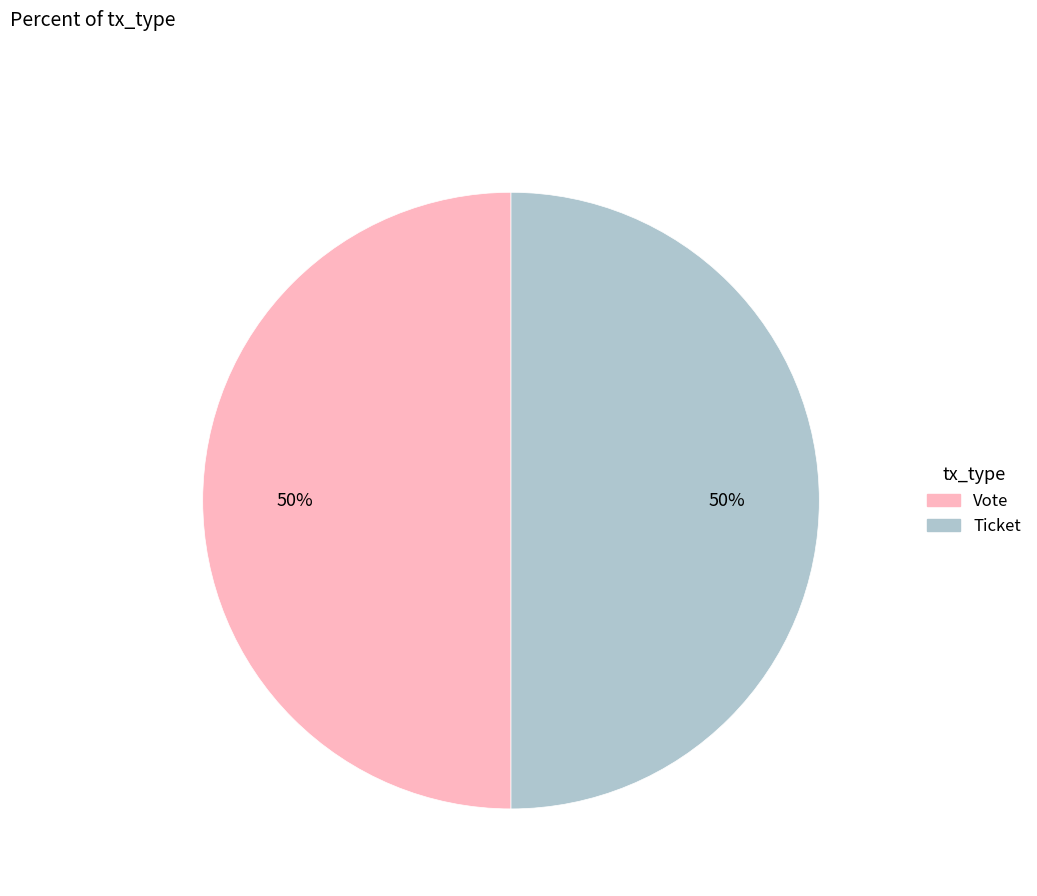

How many slices are in this pie chart?

2